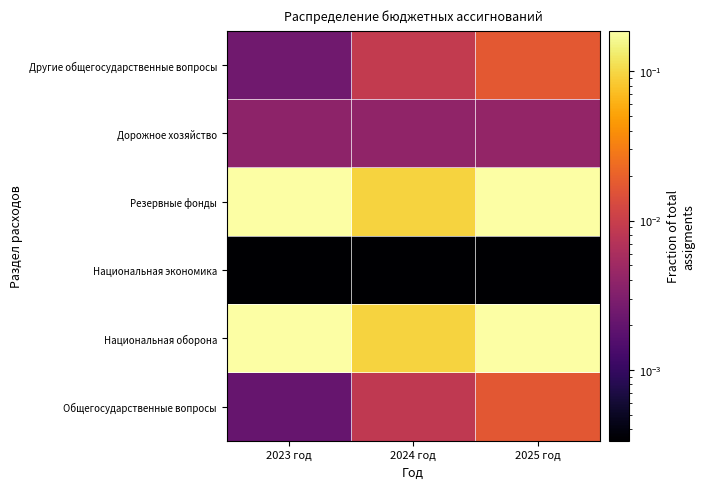

What is the total value across all series at 2023 год?

0.4